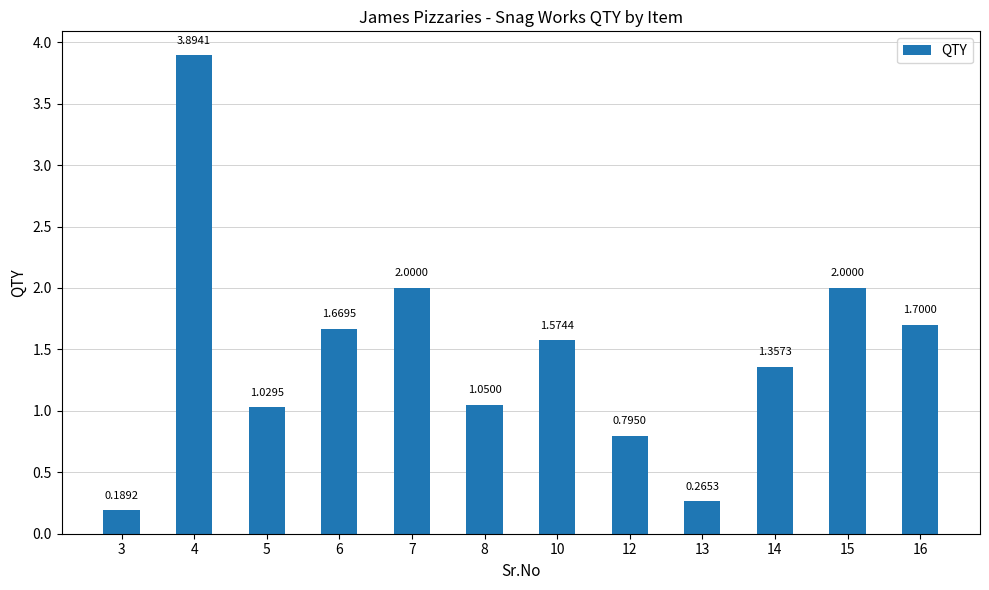

What is the difference between the second highest and second lowest values?

1.7